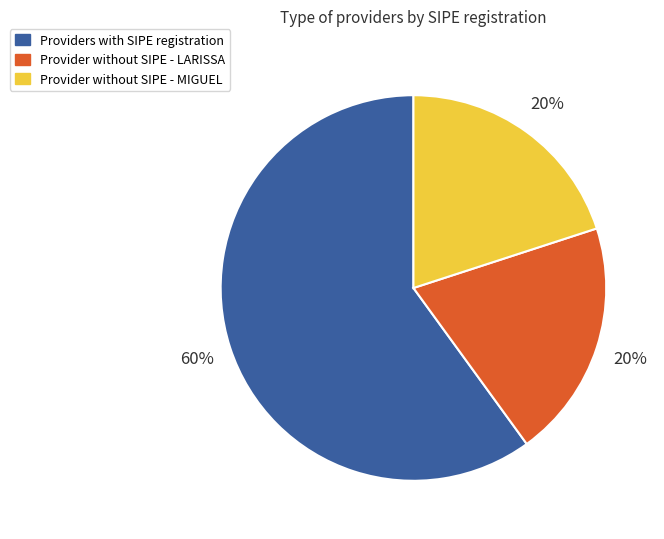

Approximately how many times larger is the value at Provider without SIPE - MIGUEL compared to Provider without SIPE - LARISSA?

1.0